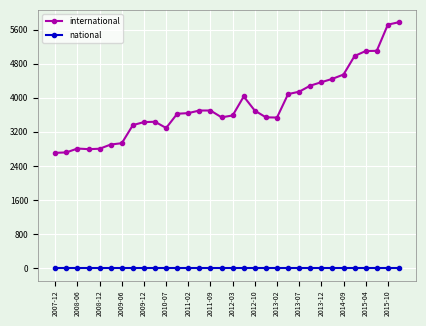

Which series has the largest range (max minus min)?

international